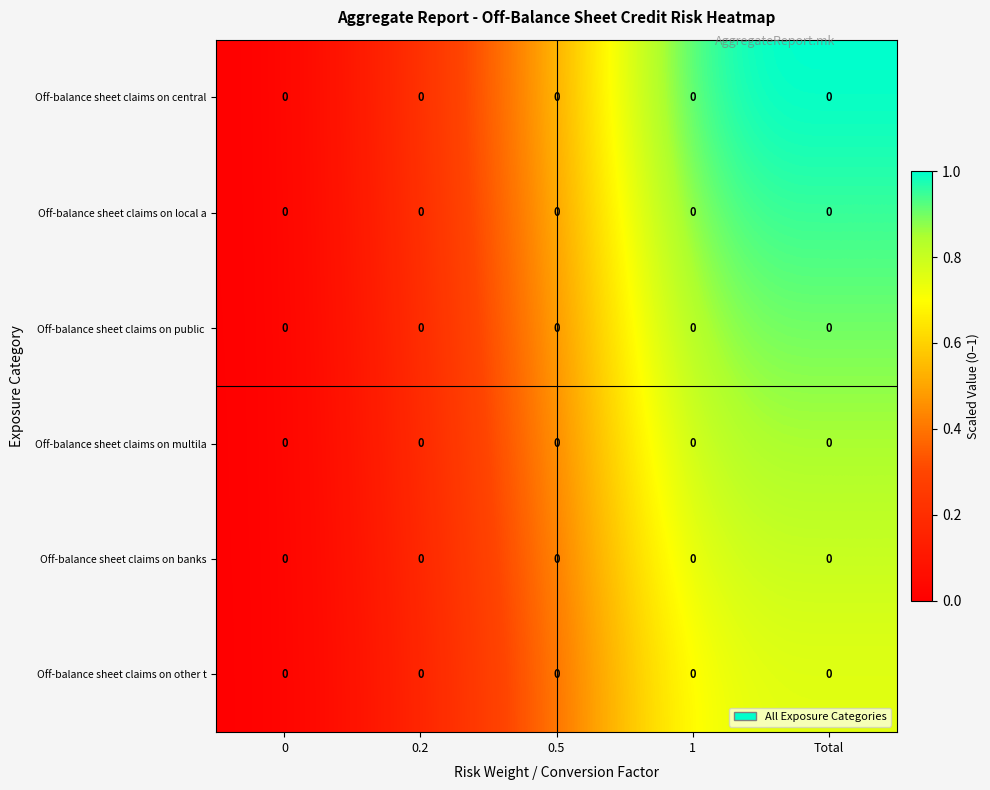

Which has a higher value, Total or 0.5?

Total